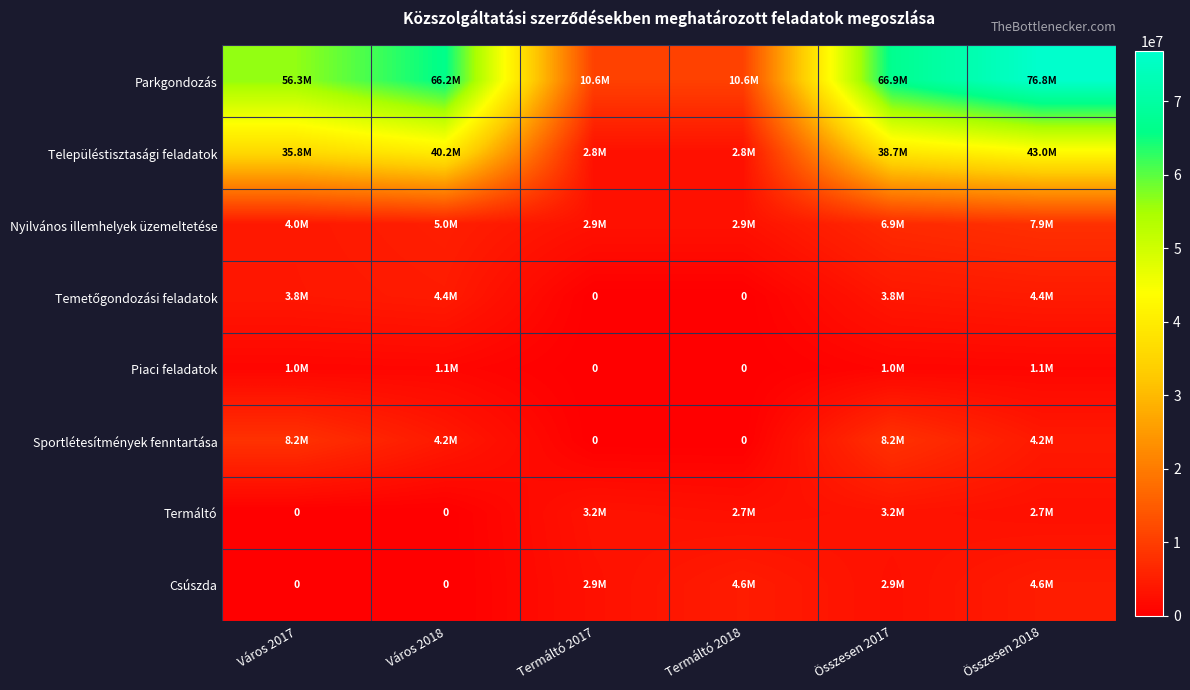

Which series has the largest total across all categories?

Parkgondozás